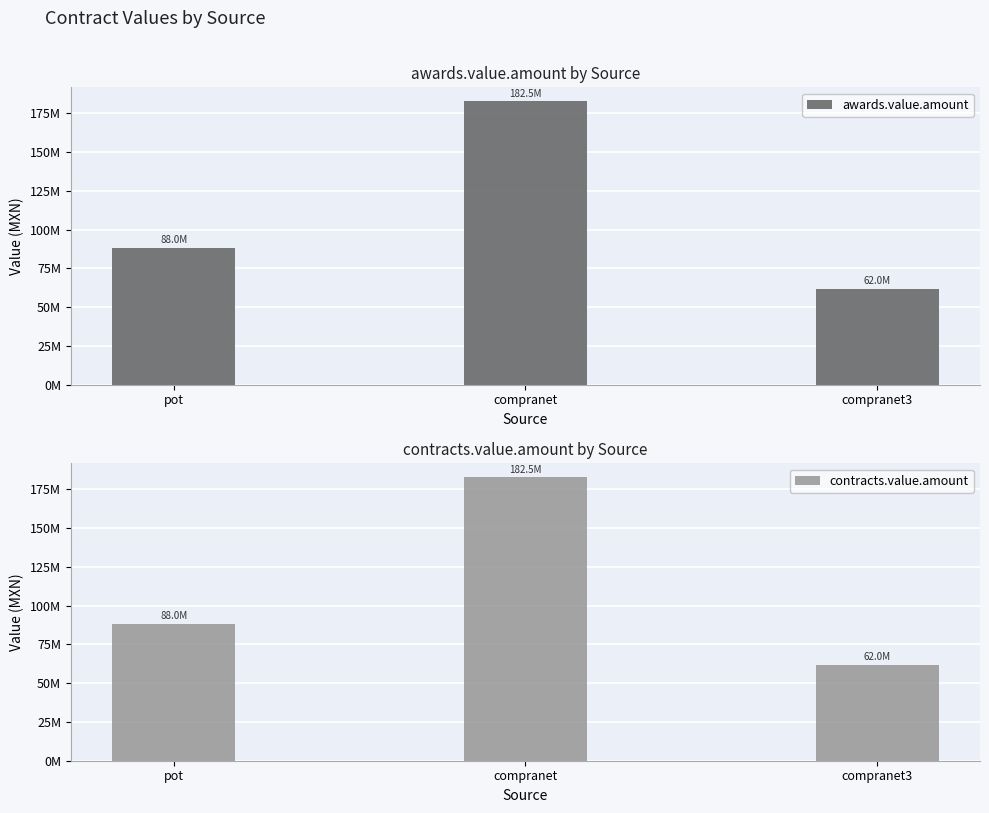

What is the label of the 1st bar from the right?

compranet3